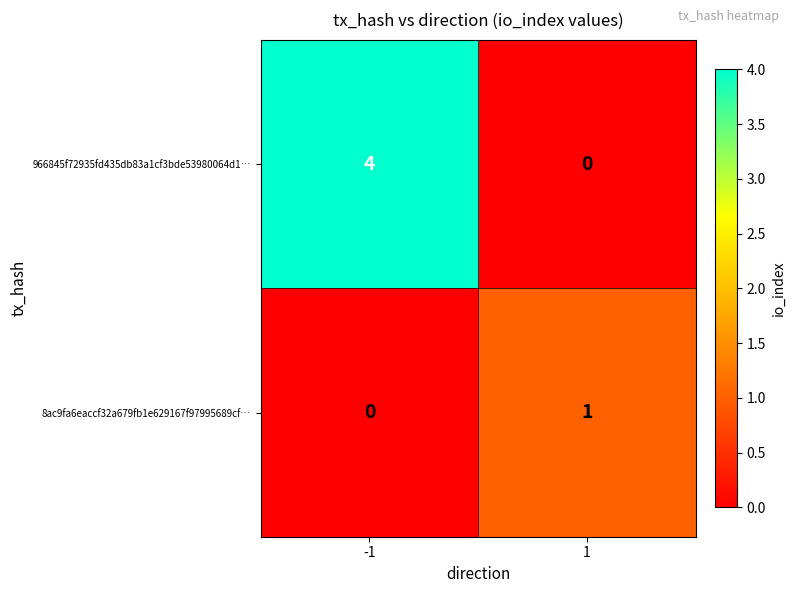

True or false: 8ac9fa6eaccf32a679fb1e629167f97995689cf… has a value of 0 at 1.

False